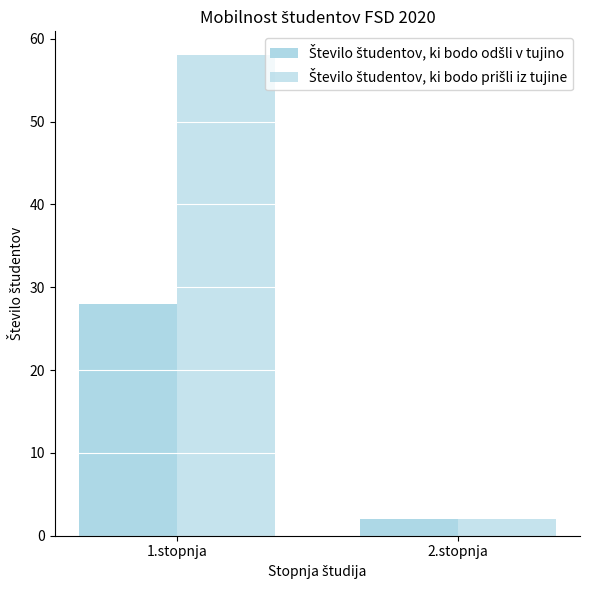

How many groups of bars are there?

2